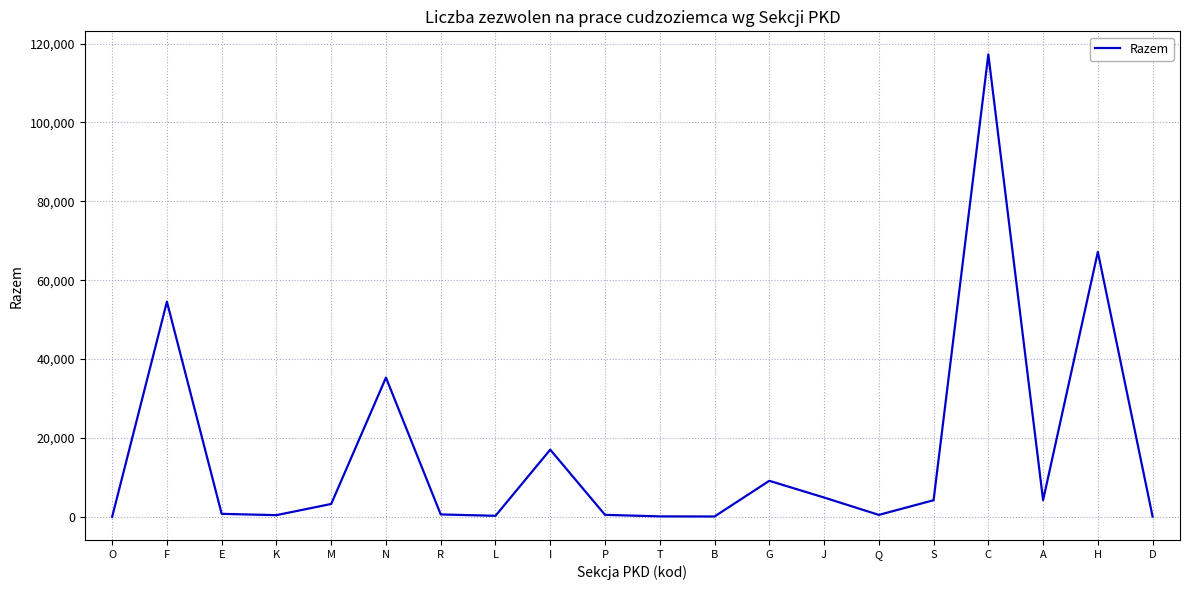

What is the difference between the maximum and minimum values?

117220